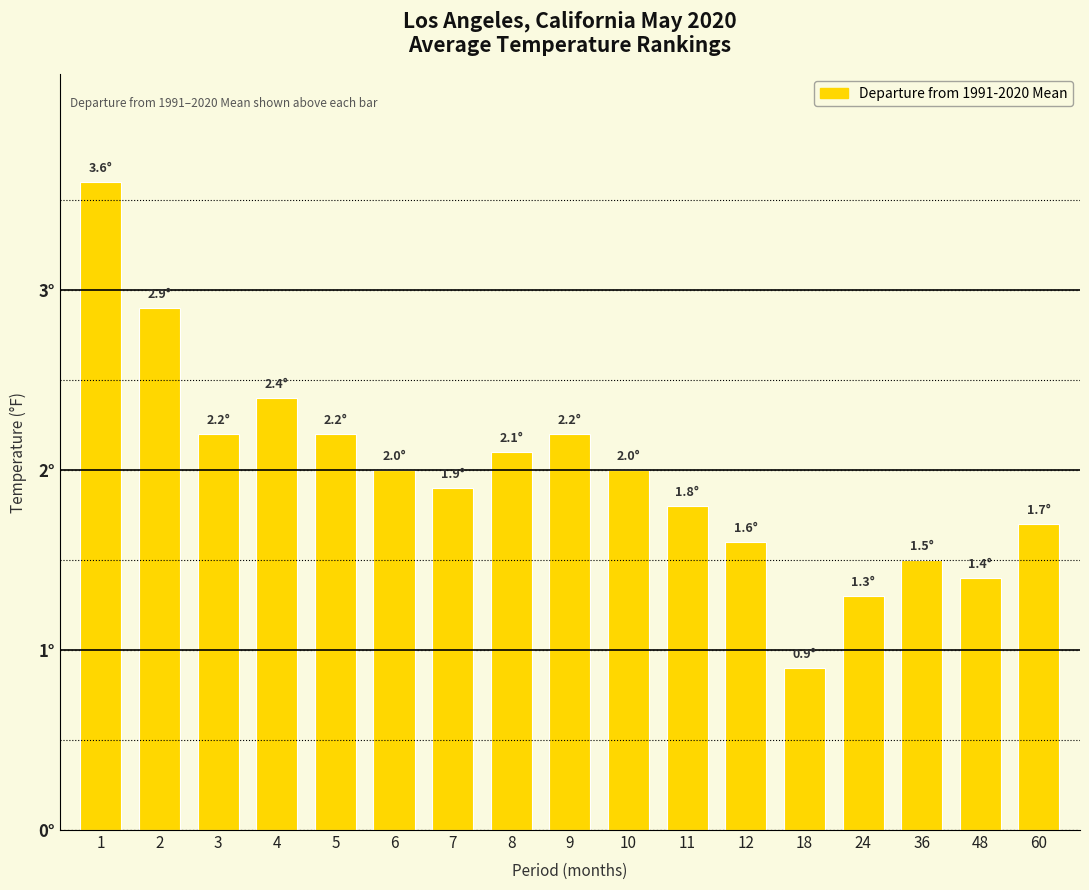

Does the chart contain any negative values?

No